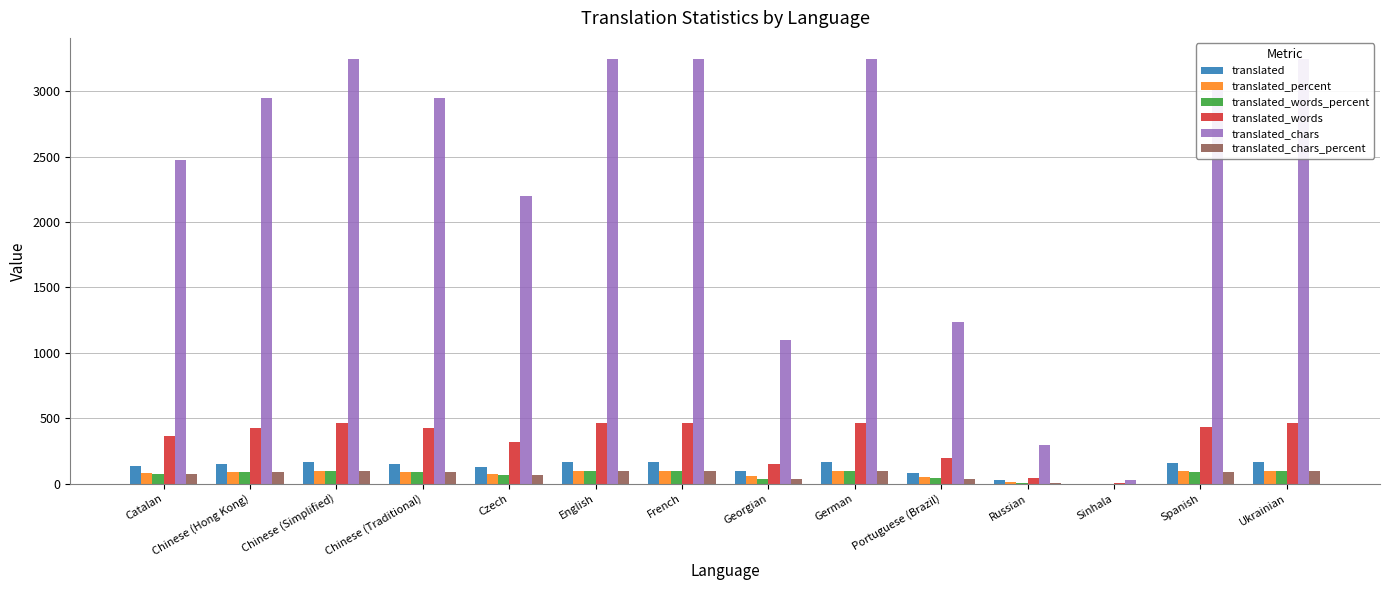

Reading left to right, extract all data points from this chart.

translated: Catalan=133.0	Chinese (Hong Kong)=154.0	Chinese (Simplified)=167.0	Chinese (Traditional)=154.0	Czech=127.0	English=167.0	French=167.0	Georgian=95.0	German=167.0	Portuguese (Brazil)=85.0	Russian=27.0	Sinhala=2.0	Spanish=158.0	Ukrainian=167.0
translated_percent: Catalan=79.6	Chinese (Hong Kong)=92.2	Chinese (Simplified)=100.0	Chinese (Traditional)=92.2	Czech=76.0	English=100.0	French=100.0	Georgian=56.8	German=100.0	Portuguese (Brazil)=50.8	Russian=16.1	Sinhala=1.1	Spanish=94.6	Ukrainian=100.0
translated_words_percent: Catalan=78.0	Chinese (Hong Kong)=90.9	Chinese (Simplified)=100.0	Chinese (Traditional)=90.9	Czech=68.1	English=100.0	French=100.0	Georgian=33.1	German=100.0	Portuguese (Brazil)=41.9	Russian=9.6	Sinhala=0.8	Spanish=93.3	Ukrainian=100.0
translated_words: Catalan=363.0	Chinese (Hong Kong)=423.0	Chinese (Simplified)=465.0	Chinese (Traditional)=423.0	Czech=317.0	English=465.0	French=465.0	Georgian=154.0	German=465.0	Portuguese (Brazil)=195.0	Russian=45.0	Sinhala=4.0	Spanish=434.0	Ukrainian=465.0
translated_chars: Catalan=2470.0	Chinese (Hong Kong)=2948.0	Chinese (Simplified)=3244.0	Chinese (Traditional)=2948.0	Czech=2197.0	English=3244.0	French=3244.0	Georgian=1097.0	German=3244.0	Portuguese (Brazil)=1232.0	Russian=296.0	Sinhala=29.0	Spanish=3014.0	Ukrainian=3244.0
translated_chars_percent: Catalan=76.1	Chinese (Hong Kong)=90.8	Chinese (Simplified)=100.0	Chinese (Traditional)=90.8	Czech=67.7	English=100.0	French=100.0	Georgian=33.8	German=100.0	Portuguese (Brazil)=37.9	Russian=9.1	Sinhala=0.8	Spanish=92.9	Ukrainian=100.0